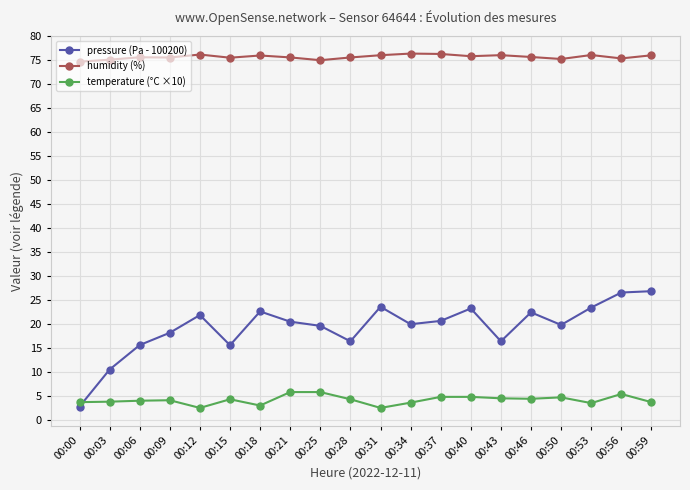

In pressure (Pa - 100200), how many points are lower than both neighbors (excluding endpoints)?

5